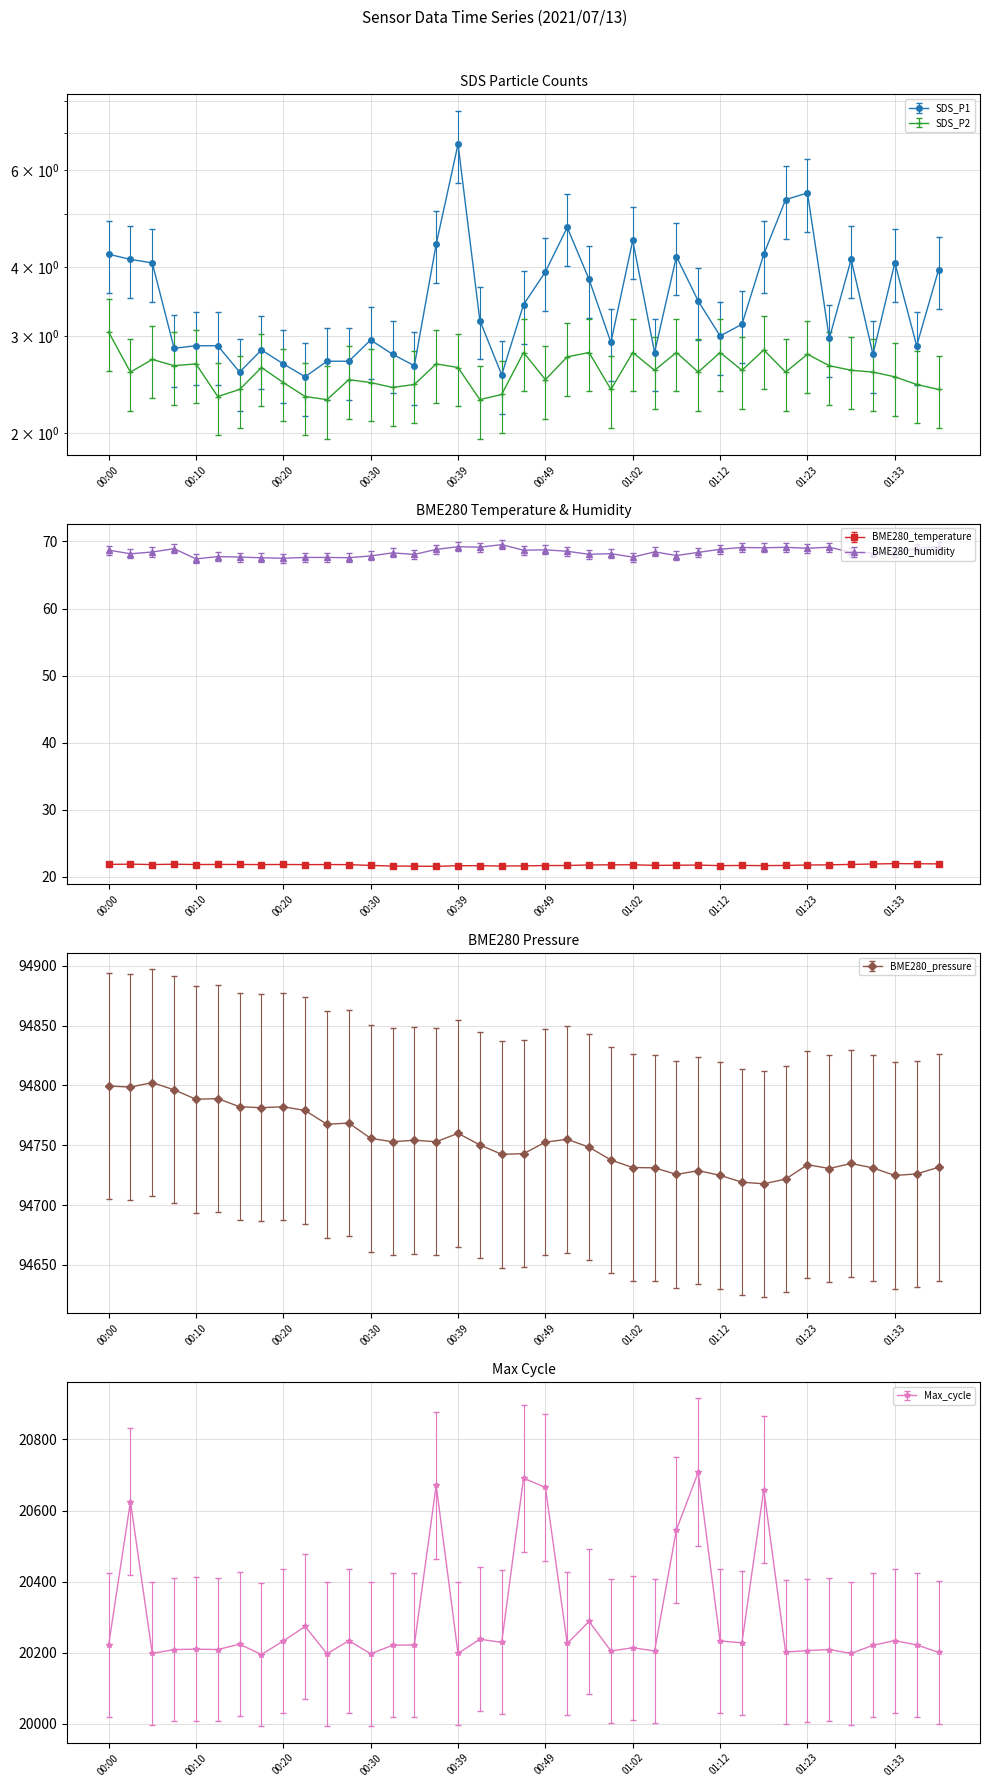

True or false: BME280_pressure and SDS_P2 intersect in this chart.

False